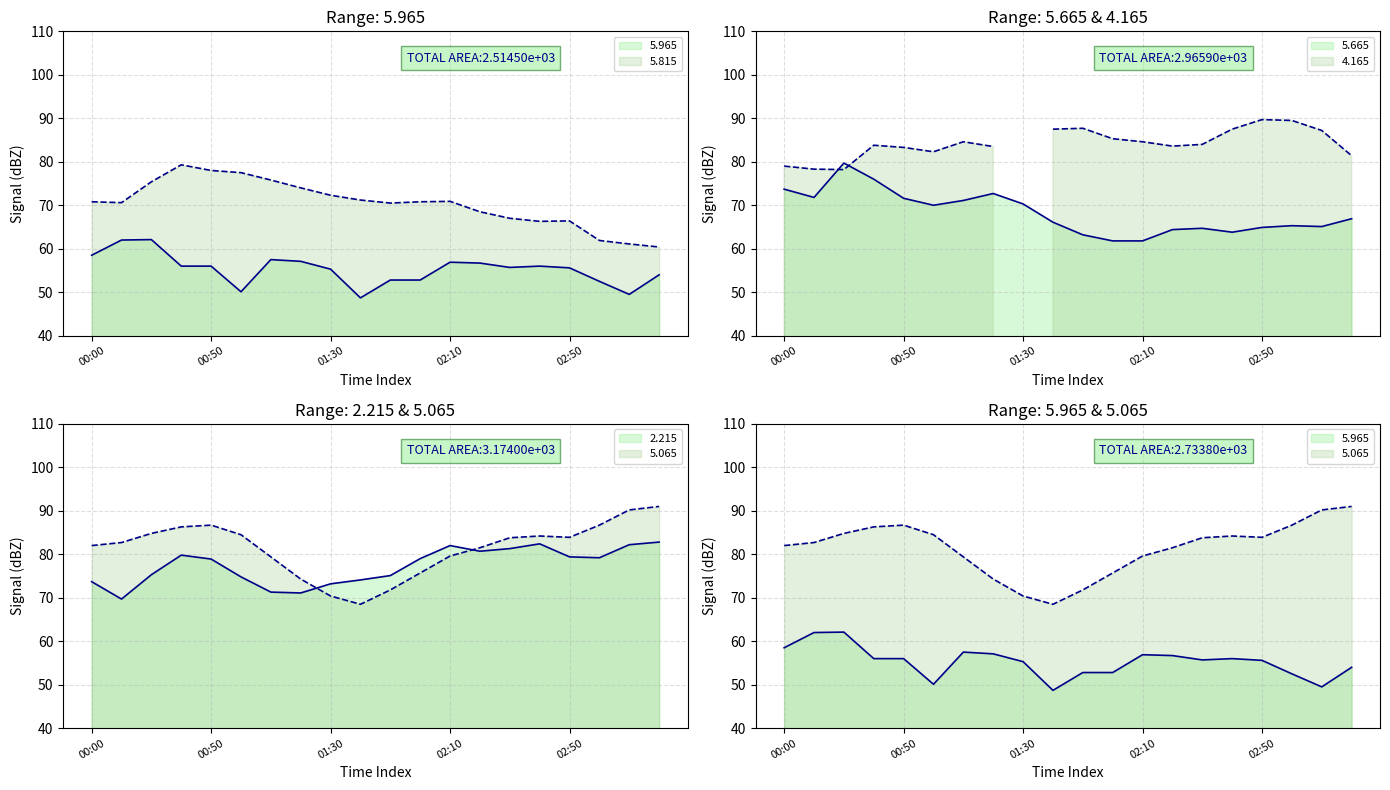

At how many categories does at least one series exceed 81?

14